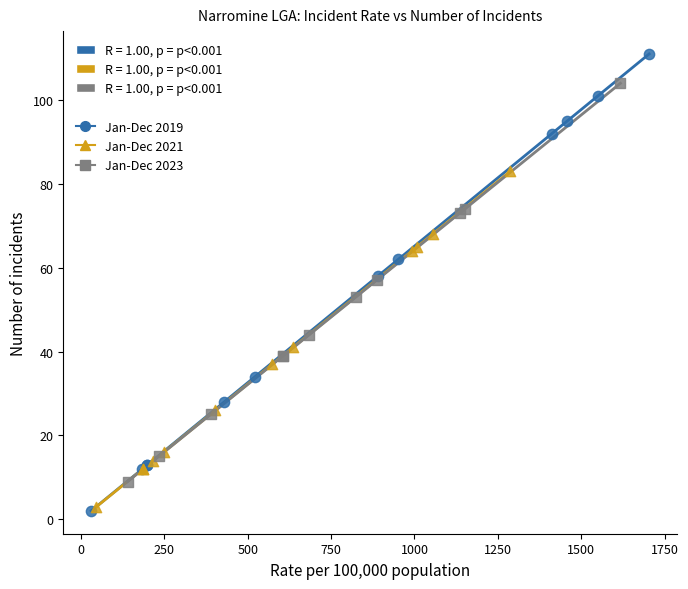

Which series reaches the maximum Y coordinate?

Jan-Dec 2019